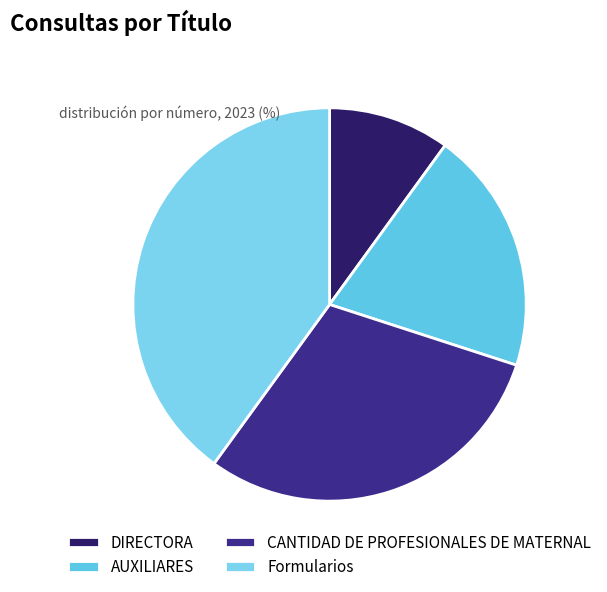

What percentage is the DIRECTORA slice, to the nearest percent?

10%